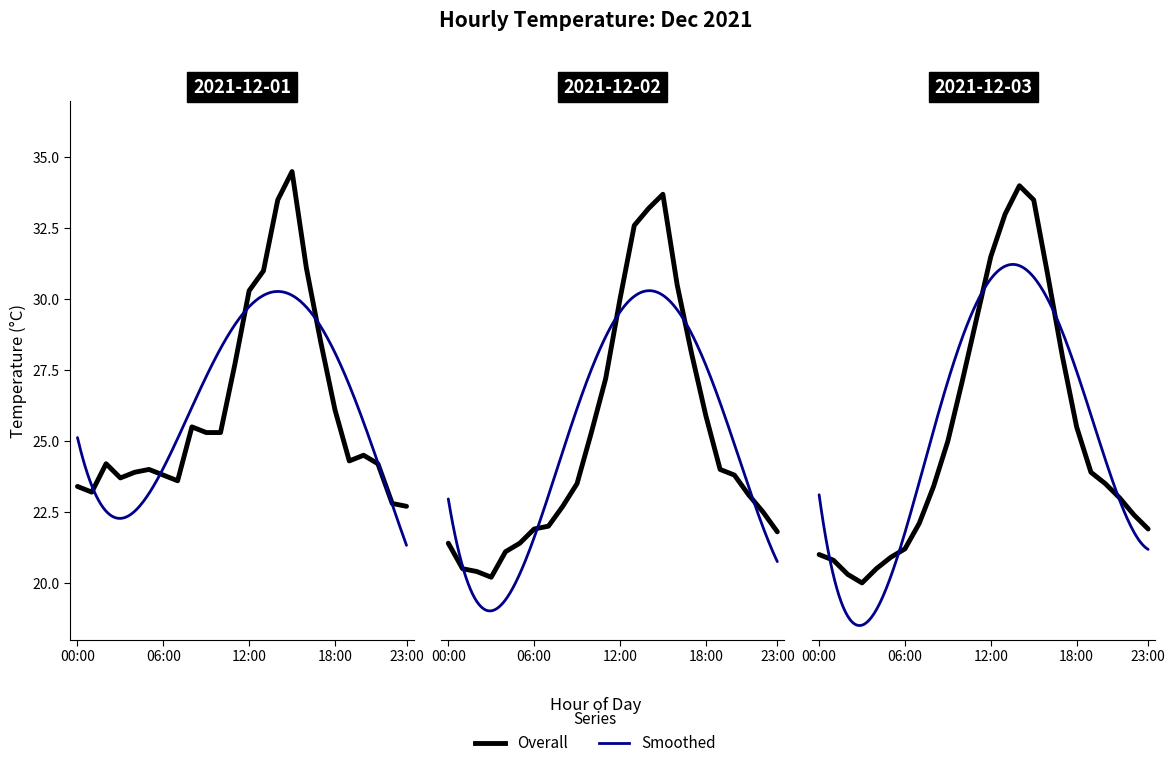

In 2021-12-03, how many points are higher than both neighbors (excluding endpoints)?

1